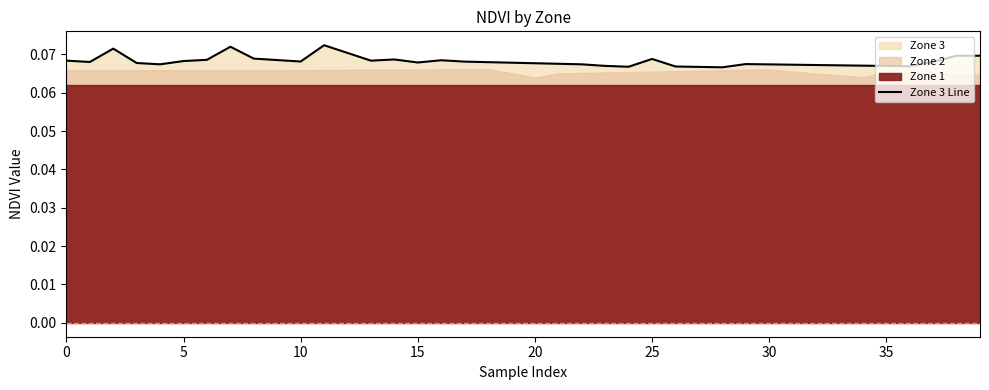

What is the label of the 20th point from the left?

19